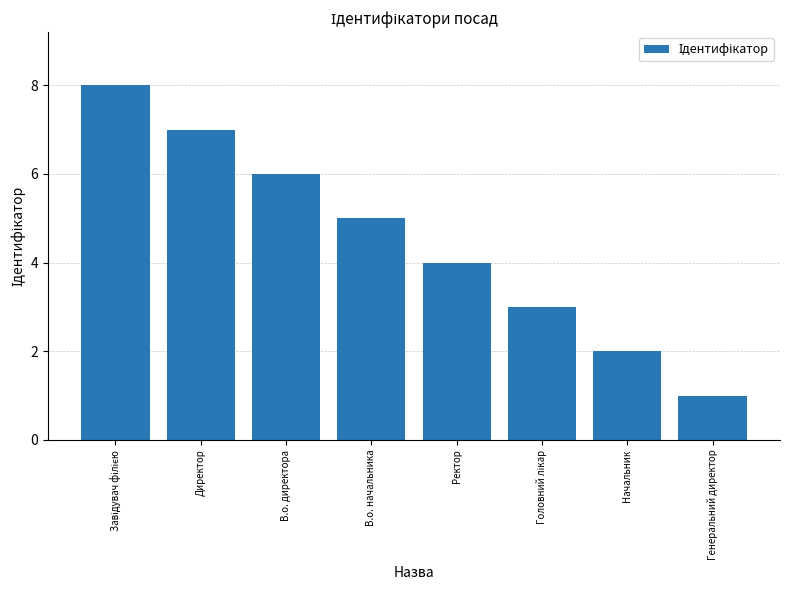

What is the value of the 6th bar from the left?

3